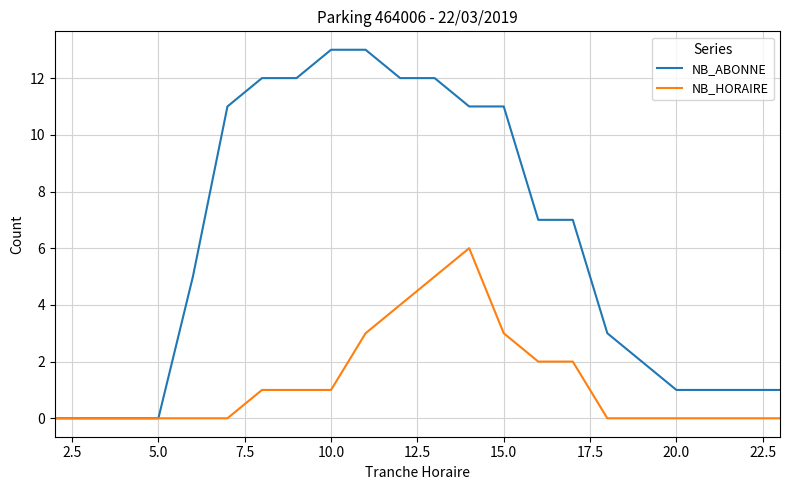

Which series has the largest total across all categories?

NB_ABONNE